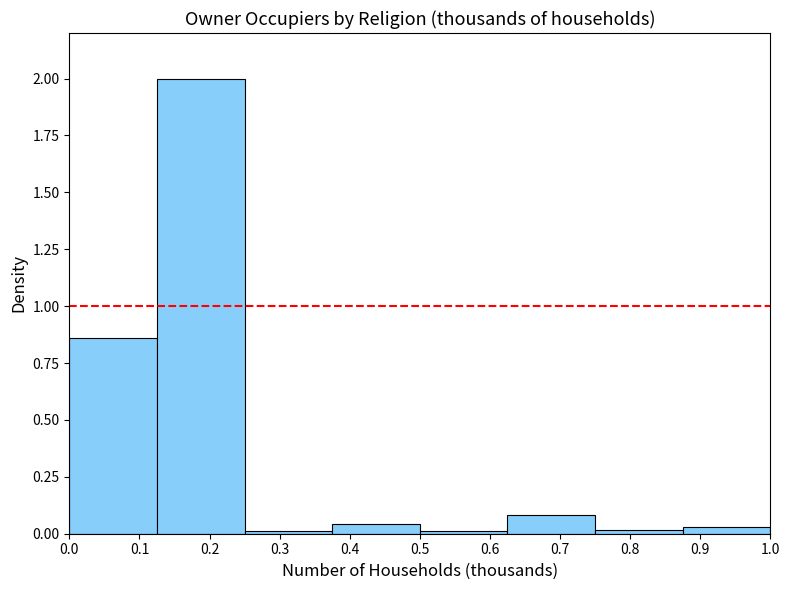

Reading left to right, list every bar in this chart as the range it spans on the x-axis followed by its height. Neither the bar edges nor the heights are printed on the chart, so give them approximately, as read against the axes.

0.000 to 0.125: 0.85
0.125 to 0.250: 2.00
0.250 to 0.375: under 0.05
0.375 to 0.500: under 0.05
0.500 to 0.625: under 0.05
0.625 to 0.750: 0.10
0.750 to 0.875: under 0.05
0.875 to 1.000: under 0.05